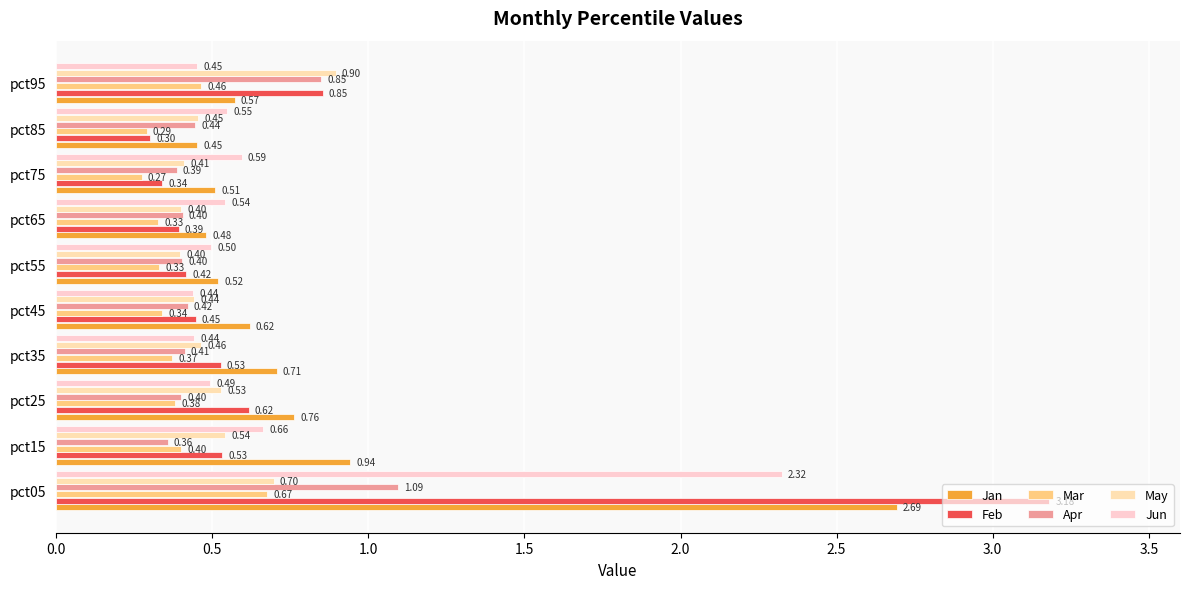

Count the number of categories in the chart.

10